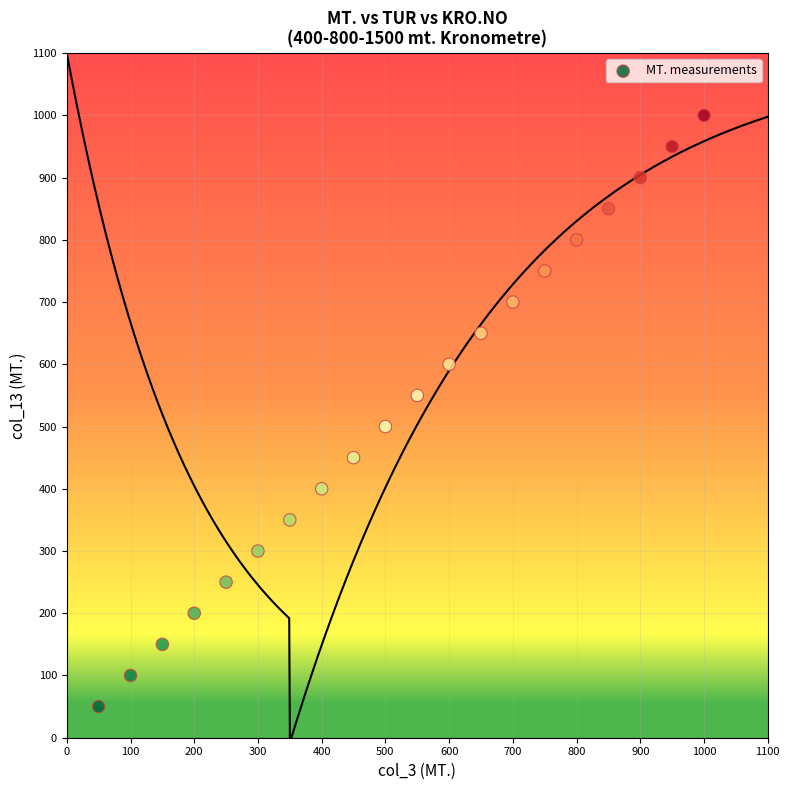

What is the range of Y values (max minus min)?

950